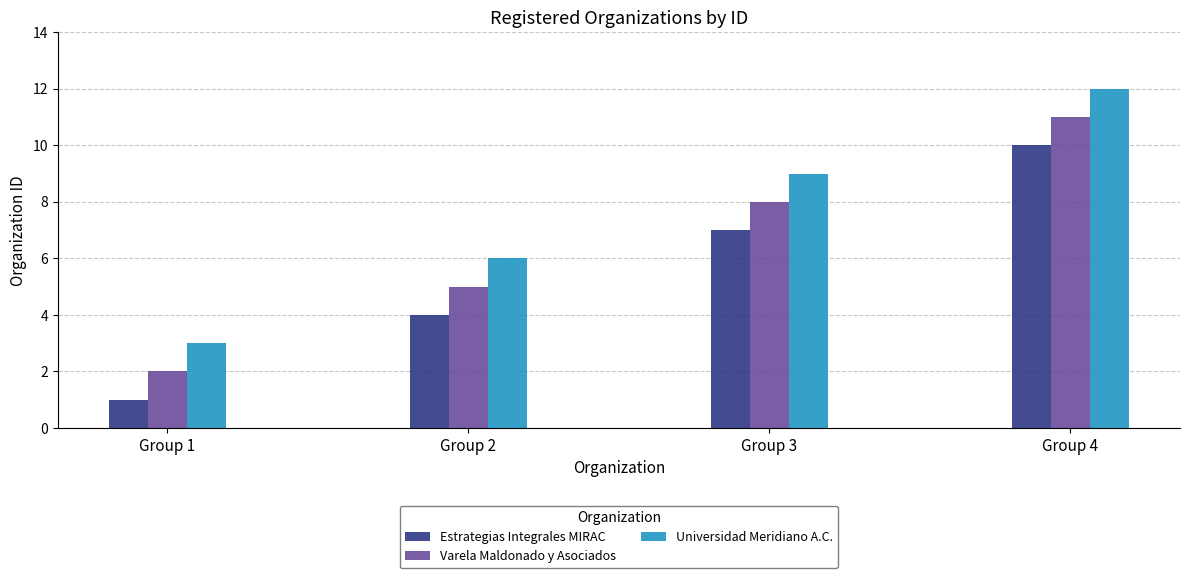

How many data points does each series have?

4